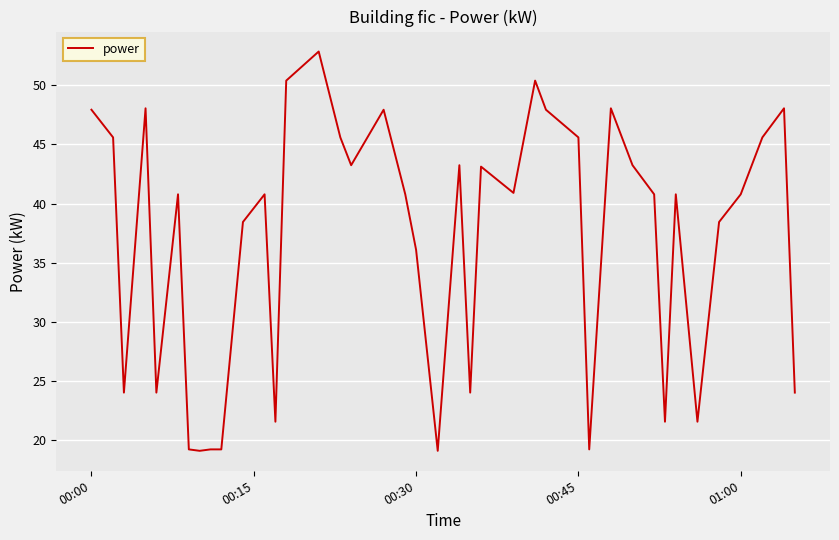

Does the chart display data point markers on the line(s)?

No